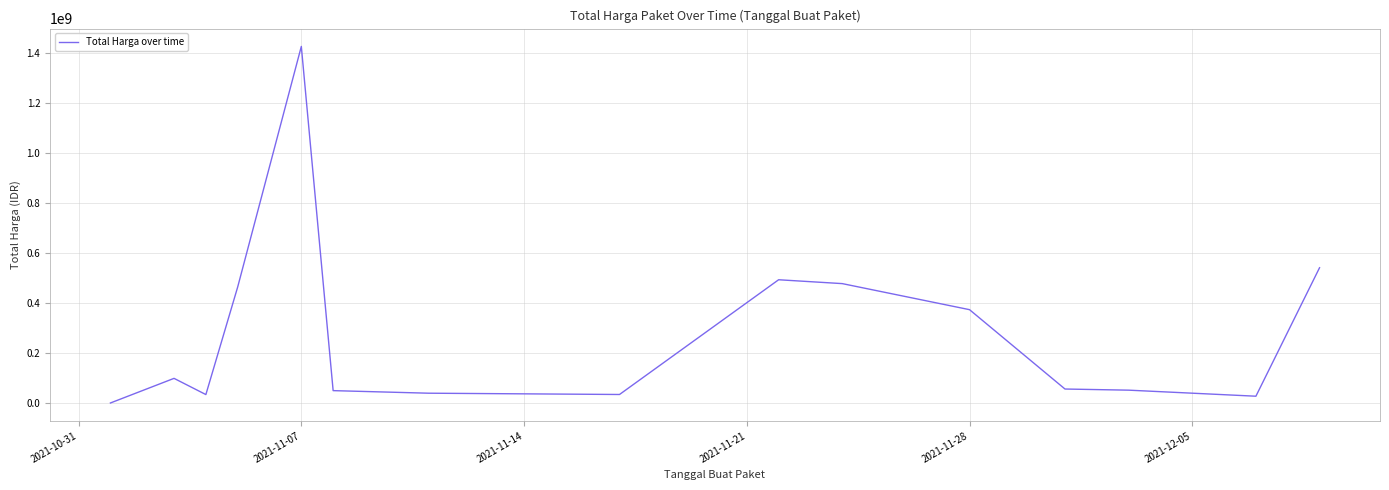

What is the maximum value shown in the chart?

1425867900